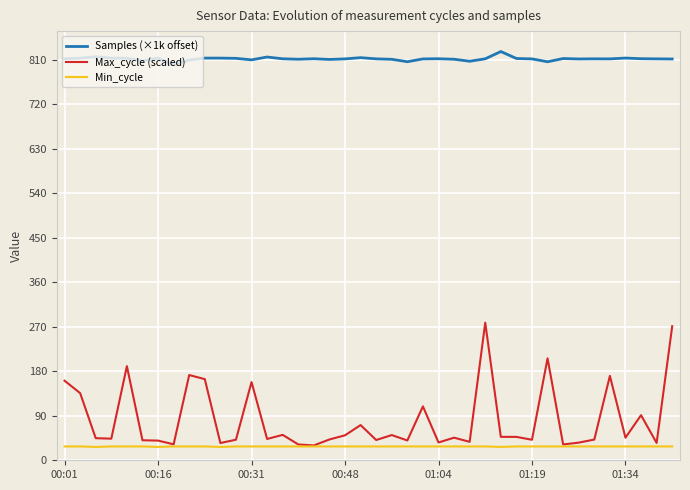

List the series in order of their peak value, highest first.

Samples (×1k offset), Max_cycle (scaled), Min_cycle